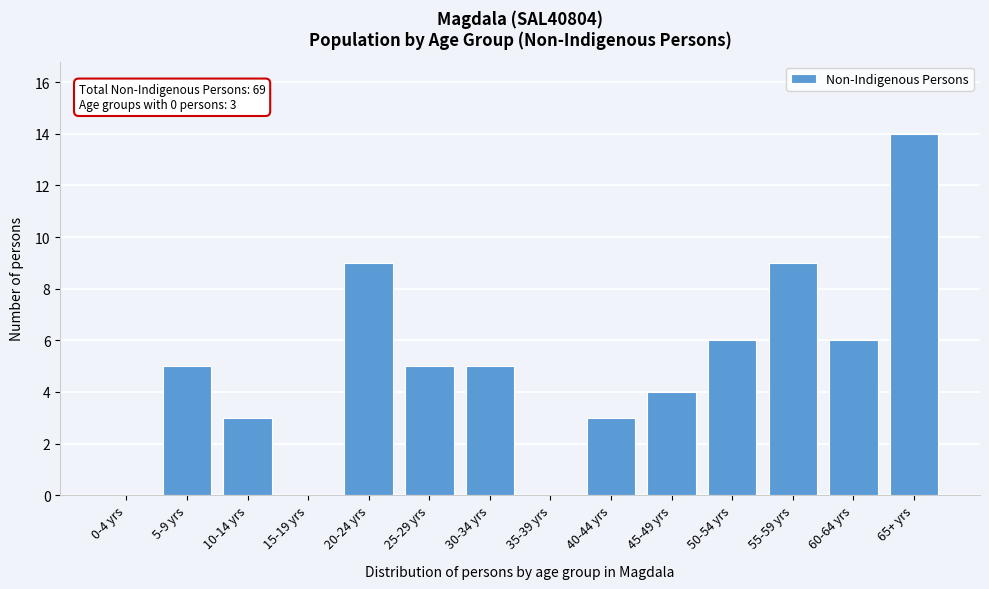

Reading right to left, transcribe all the data shown in this chart.

65+ yrs=14	60-64 yrs=6	55-59 yrs=9	50-54 yrs=6	45-49 yrs=4	40-44 yrs=3	35-39 yrs=0	30-34 yrs=5	25-29 yrs=5	20-24 yrs=9	15-19 yrs=0	10-14 yrs=3	5-9 yrs=5	0-4 yrs=0